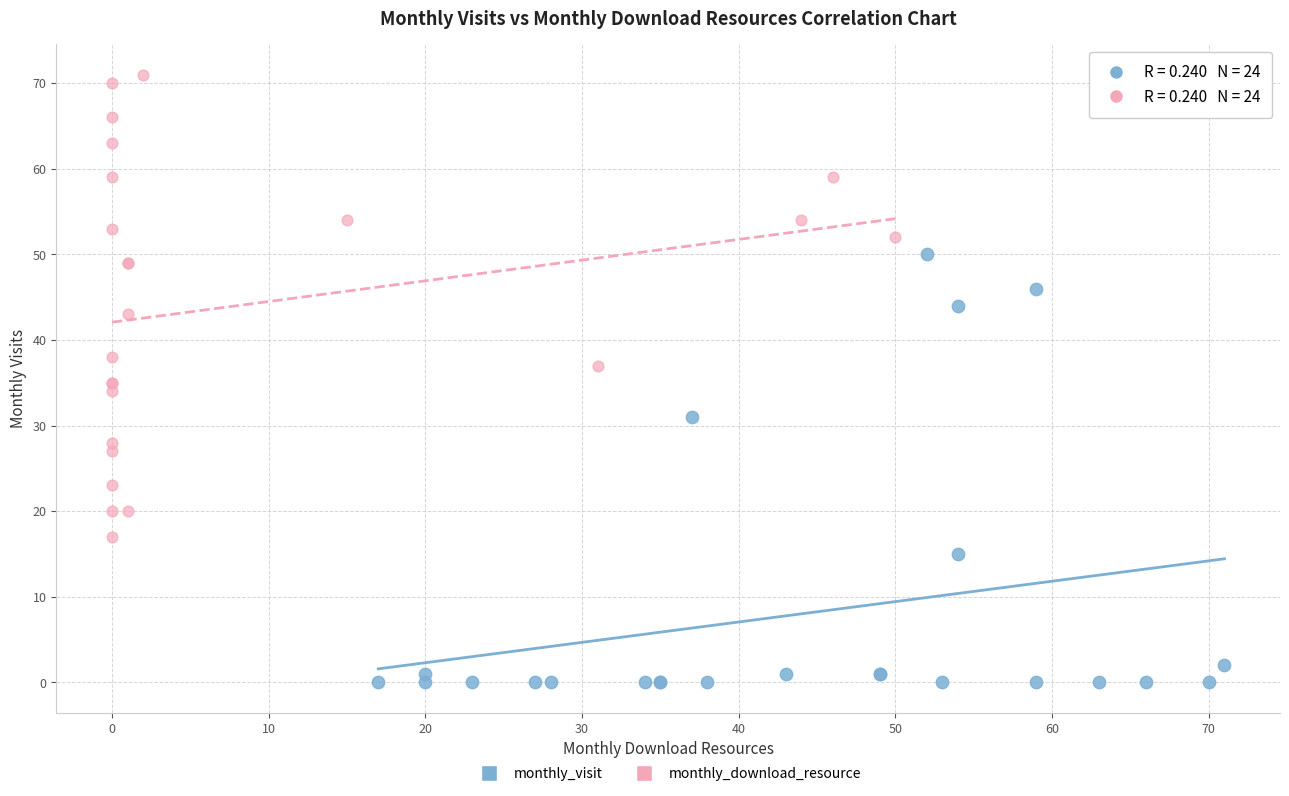

Which series has the widest spread of Y values?

monthly_download_resource